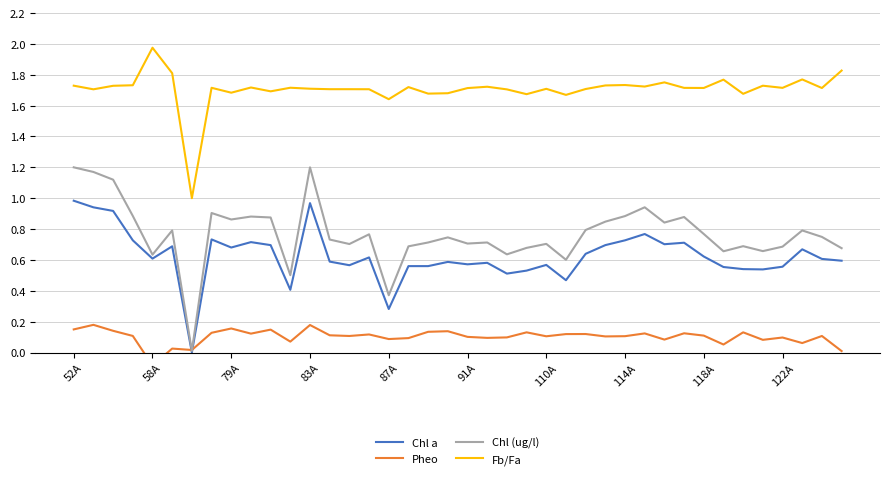

Rank the series by their maximum value, from lowest to highest.

Pheo, Chl a, Chl (ug/l), Fb/Fa